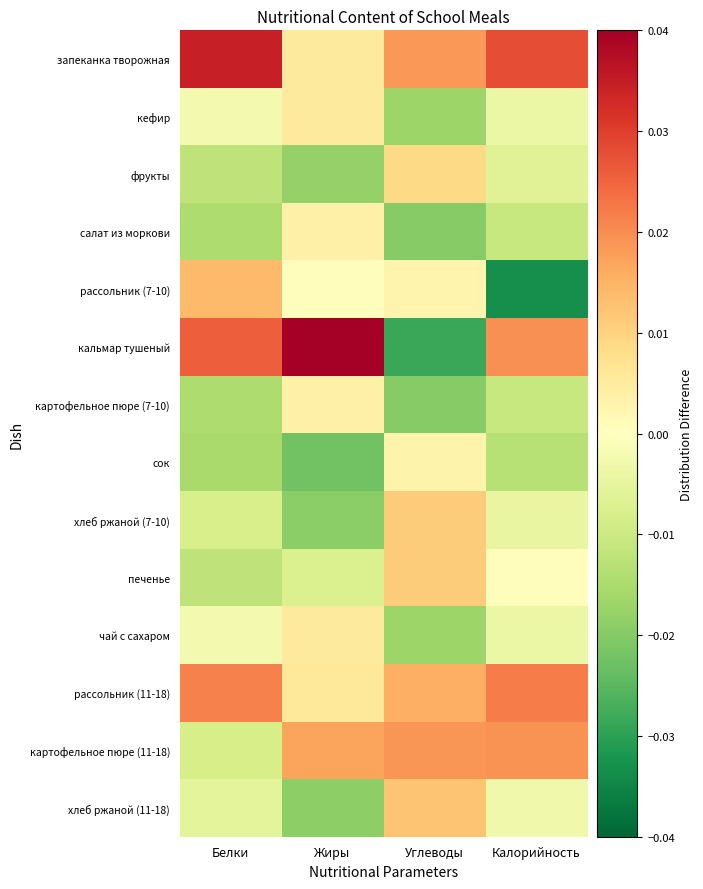

Reading right to left, list all the values displayed in this chart.

запеканка творожная: Калорийность=0.0	Углеводы=0.0	Жиры=0.0	Белки=0.0
кефир: Калорийность=-0.0	Углеводы=-0.0	Жиры=0.0	Белки=-0.0
фрукты: Калорийность=-0.0	Углеводы=0.0	Жиры=-0.0	Белки=-0.0
салат из моркови: Калорийность=-0.0	Углеводы=-0.0	Жиры=0.0	Белки=-0.0
рассольник (7-10): Калорийность=-0.0	Углеводы=0.0	Жиры=0.0	Белки=0.0
кальмар тушеный: Калорийность=0.0	Углеводы=-0.0	Жиры=0.0	Белки=0.0
картофельное пюре (7-10): Калорийность=-0.0	Углеводы=-0.0	Жиры=0.0	Белки=-0.0
сок: Калорийность=-0.0	Углеводы=0.0	Жиры=-0.0	Белки=-0.0
хлеб ржаной (7-10): Калорийность=-0.0	Углеводы=0.0	Жиры=-0.0	Белки=-0.0
печенье: Калорийность=0.0	Углеводы=0.0	Жиры=-0.0	Белки=-0.0
чай с сахаром: Калорийность=-0.0	Углеводы=-0.0	Жиры=0.0	Белки=-0.0
рассольник (11-18): Калорийность=0.0	Углеводы=0.0	Жиры=0.0	Белки=0.0
картофельное пюре (11-18): Калорийность=0.0	Углеводы=0.0	Жиры=0.0	Белки=-0.0
хлеб ржаной (11-18): Калорийность=-0.0	Углеводы=0.0	Жиры=-0.0	Белки=-0.0